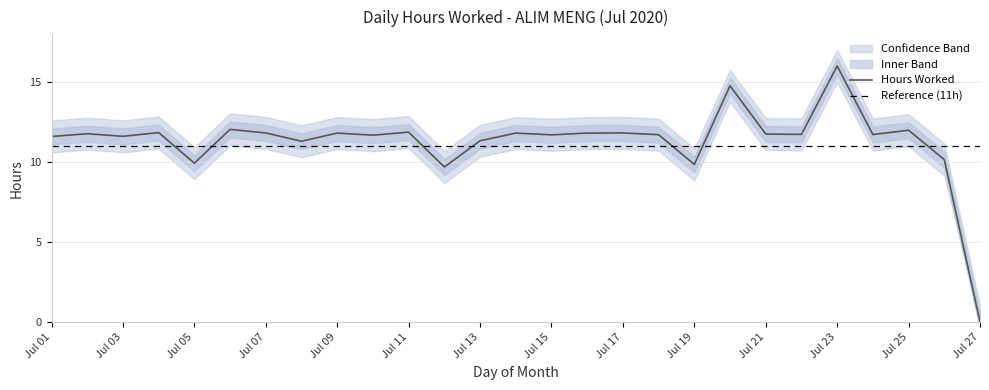

What is the average value of the Hours Worked series?

11.3